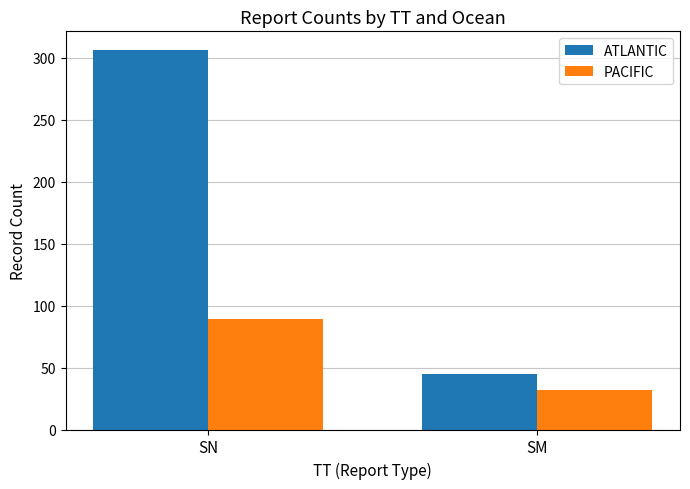

Are the bars grouped side by side (vs. stacked)?

Yes